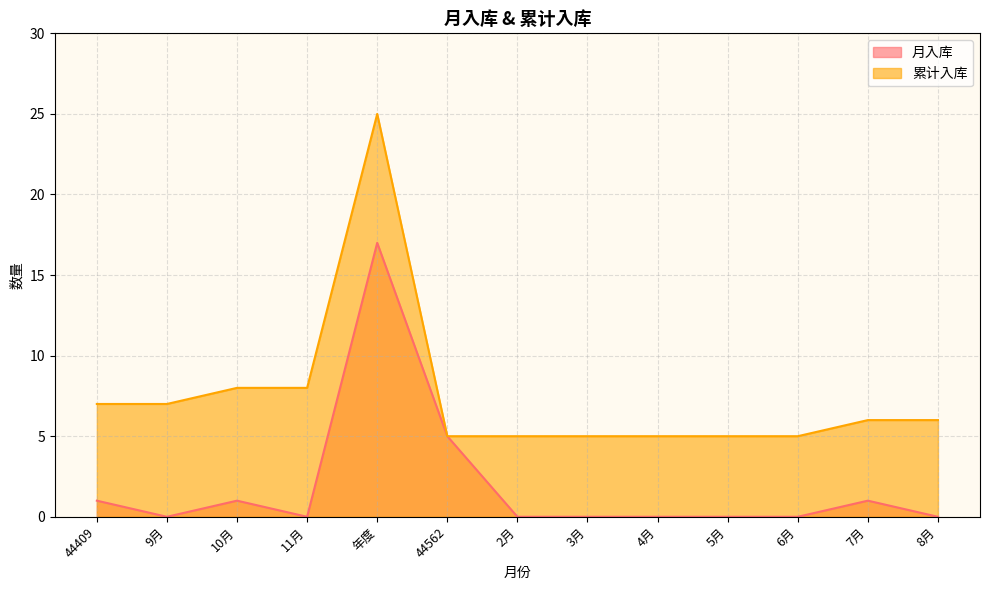

At 2月, list the series in order from largest to smallest.

累计入库, 月入库